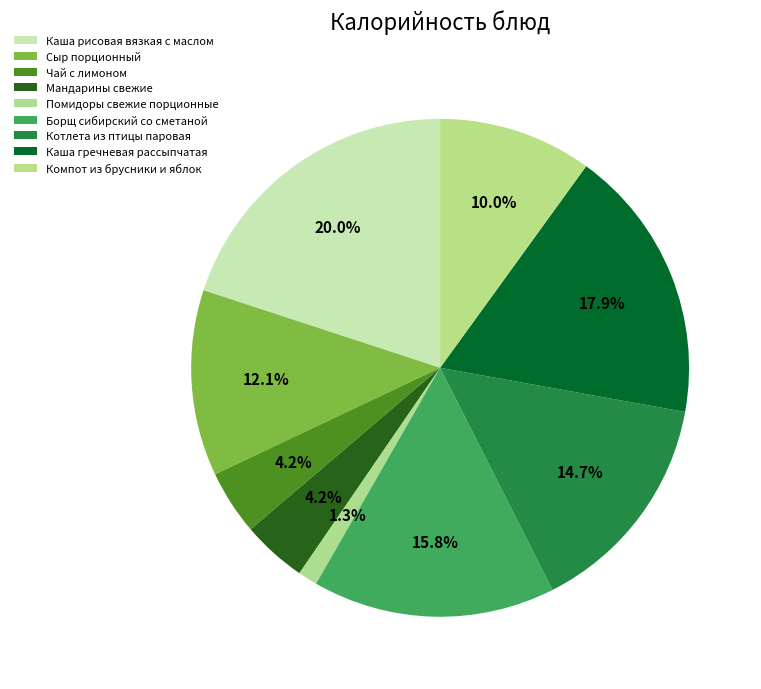

True or false: Каша рисовая вязкая с маслом accounts for 20% of the total.

True